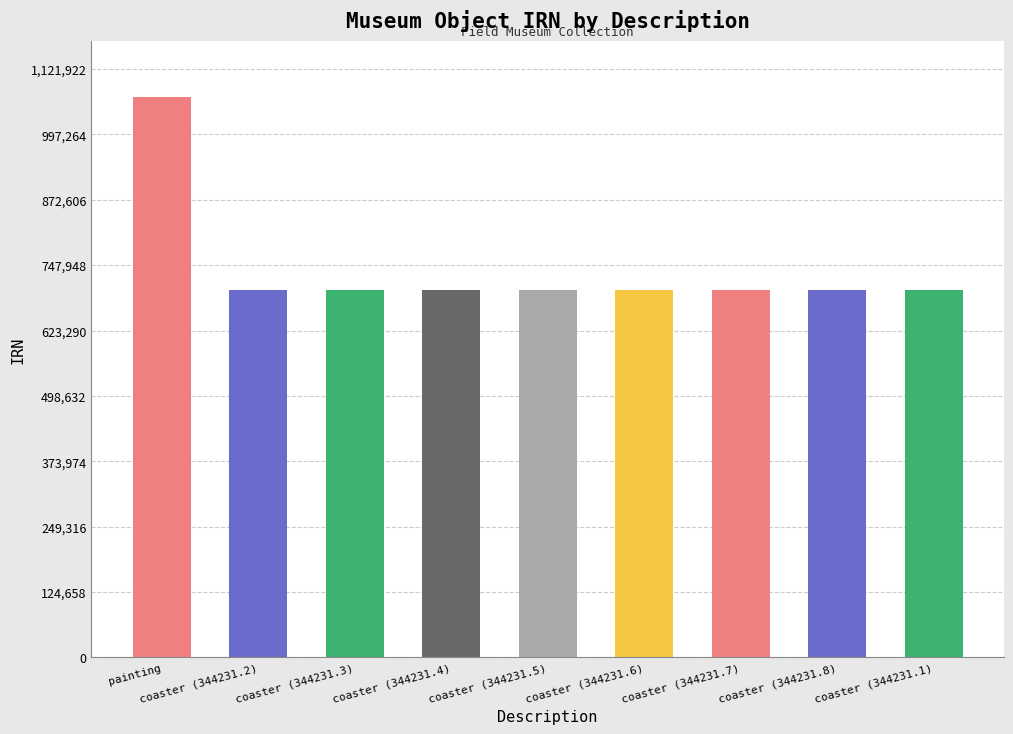

What is the smallest value displayed?

700849